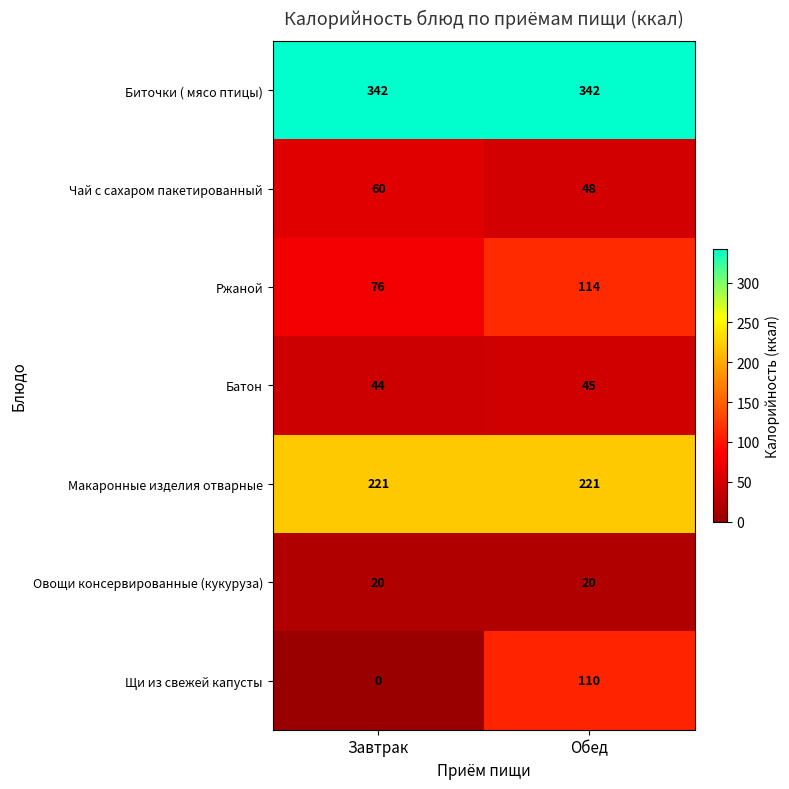

What is the average value of the Ржаной series?

95